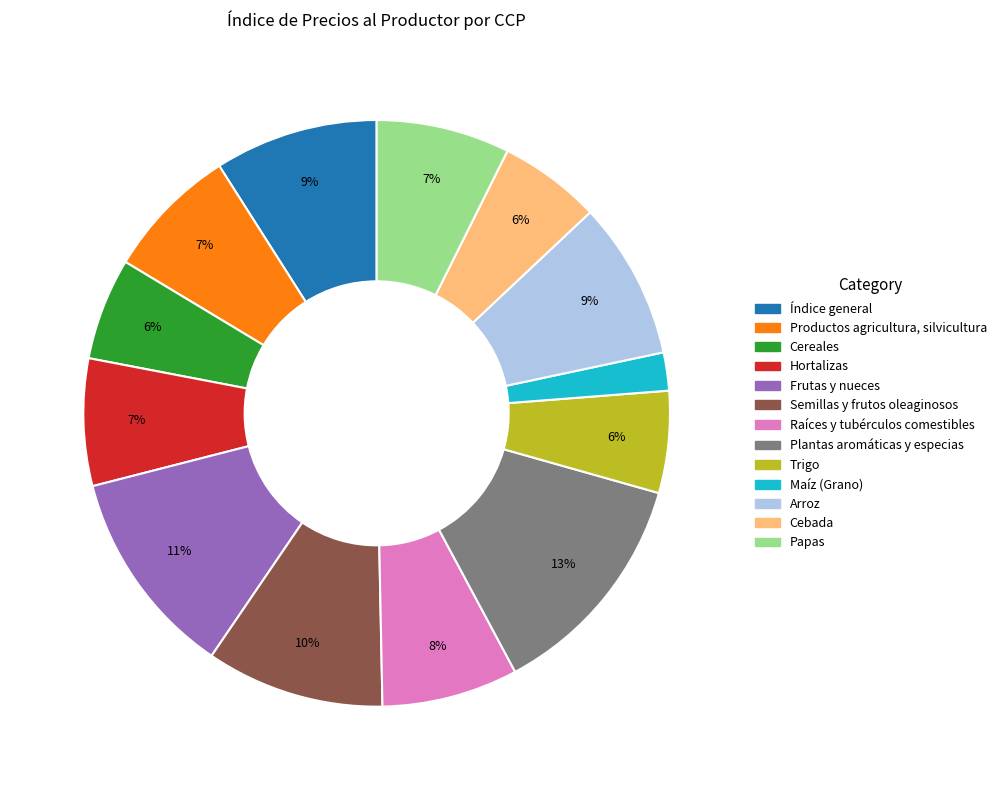

The Trigo slice represents 11% of the pie. True or false?

False